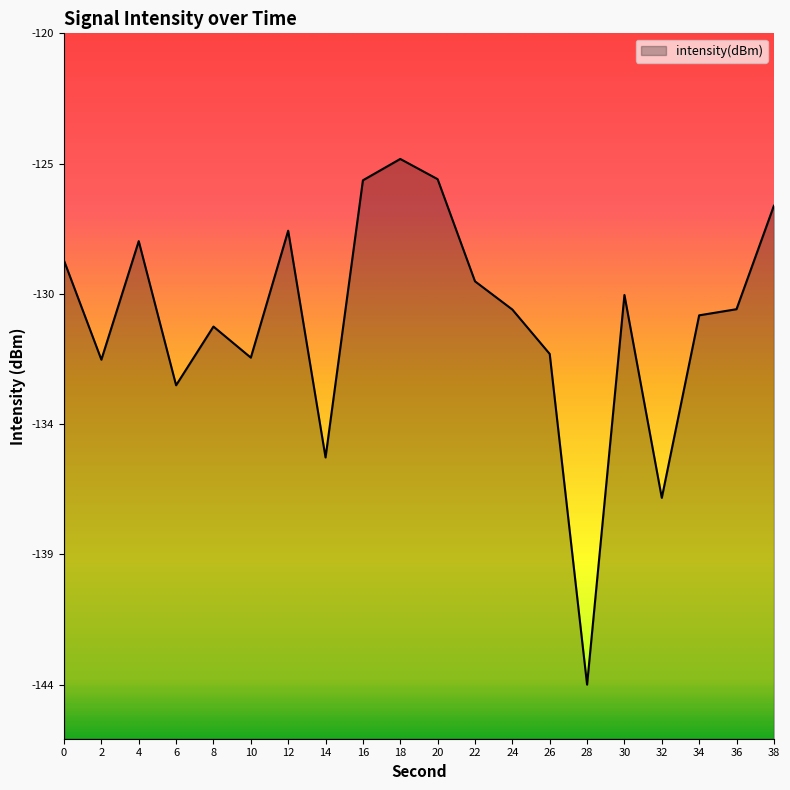

How many categories are shown in the chart?

20